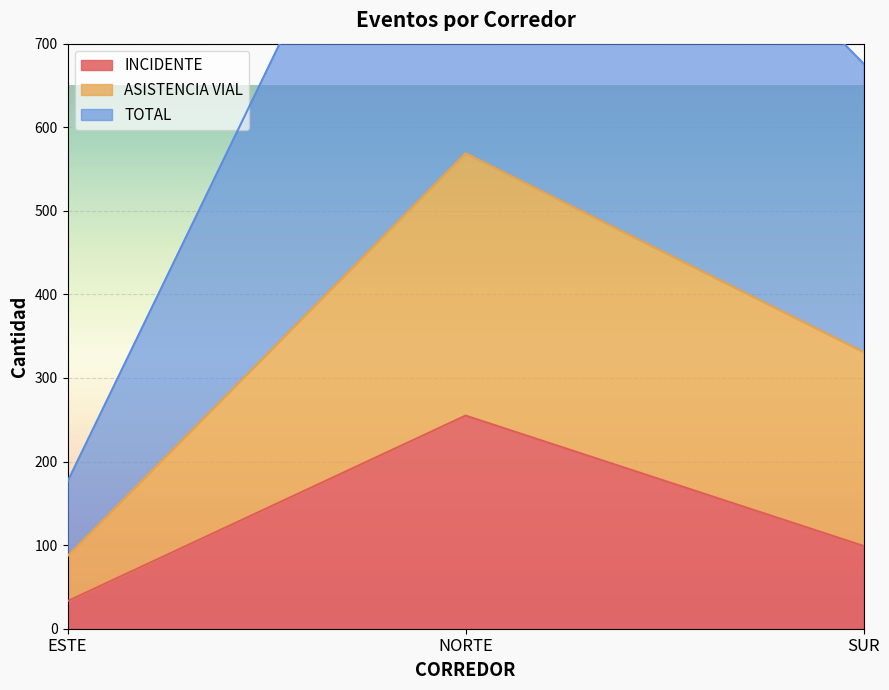

The INCIDENTE series shows 351 at NORTE. True or false?

False